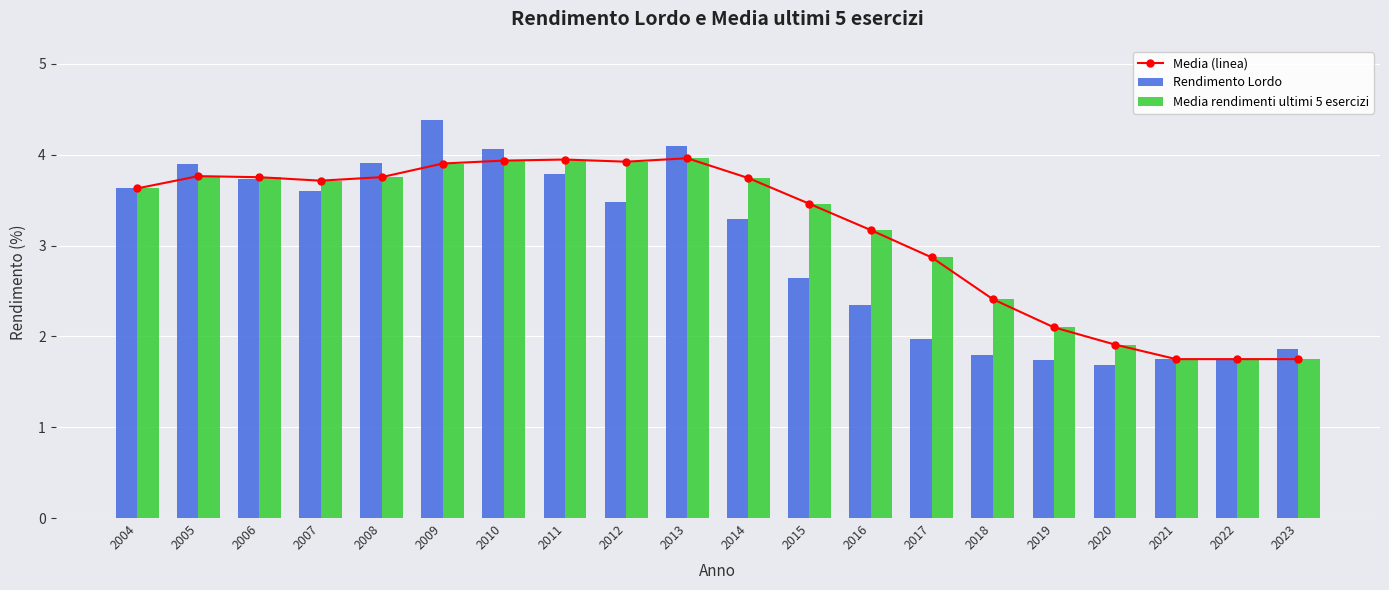

At how many categories does at least one series exceed 2?

16